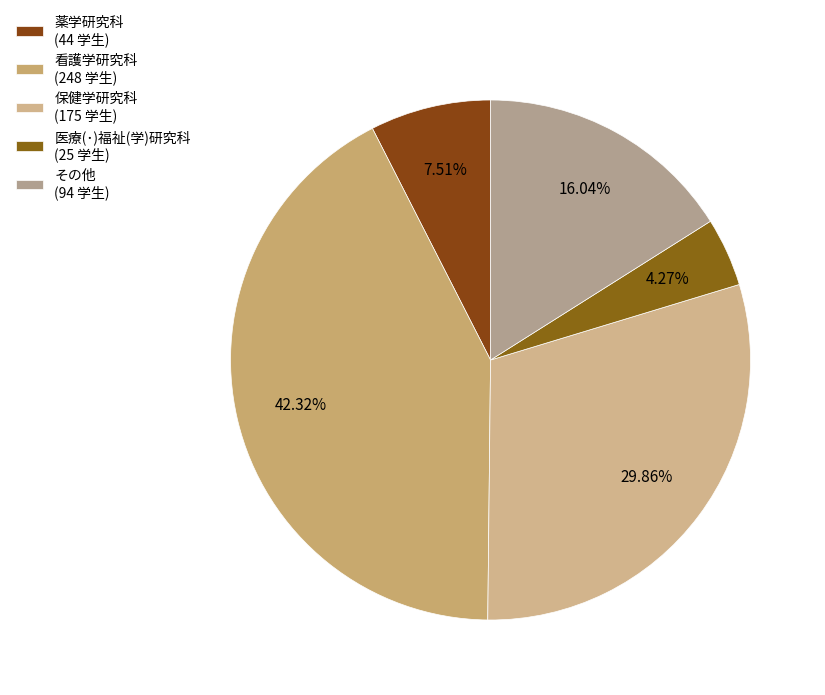

How many slices are in this pie chart?

5